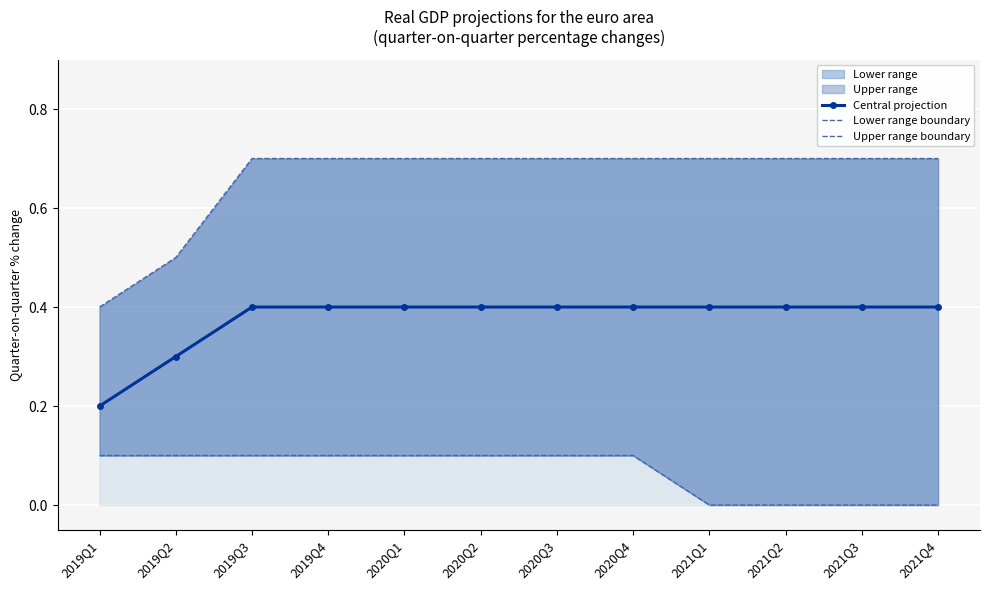

What position from the right is 2020Q2?

7